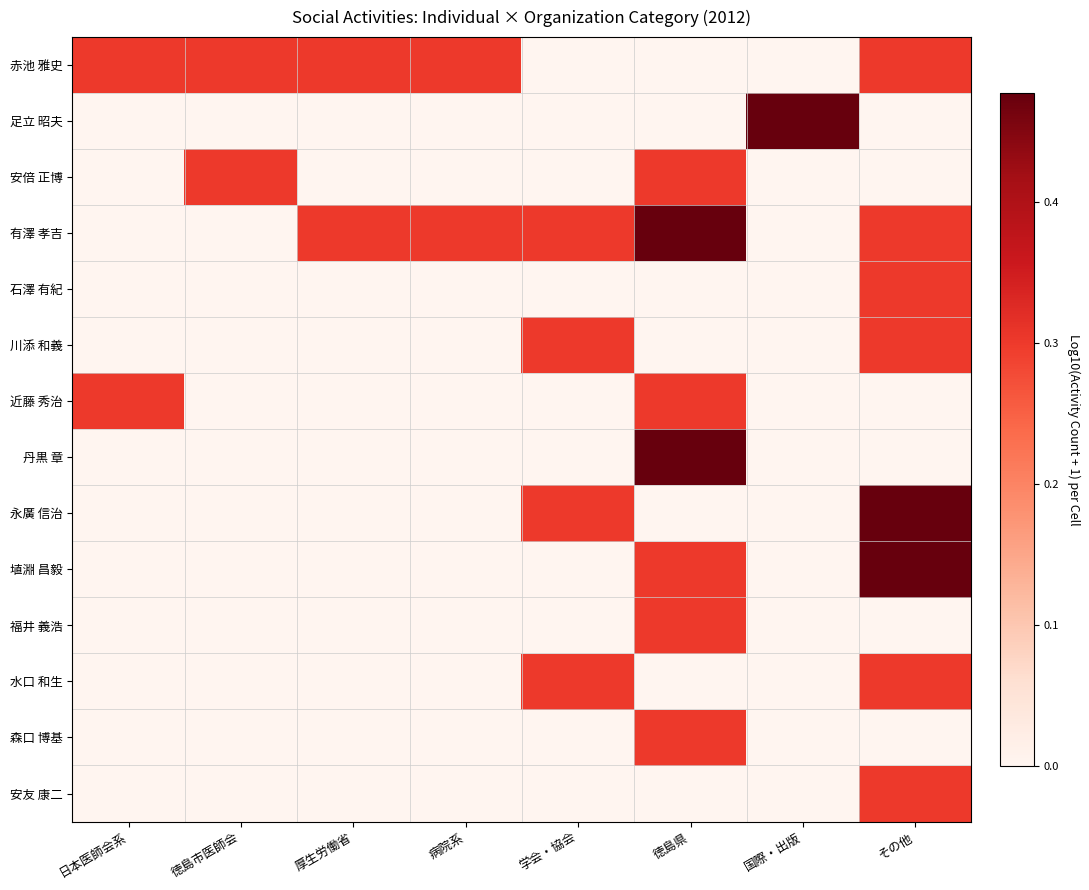

Reading left to right, extract all data points from this chart.

赤池 雅史: 日本医師会系=0.3	徳島市医師会=0.3	厚生労働省=0.3	病院系=0.3	学会・協会=0.0	徳島県=0.0	国際・出版=0.0	その他=0.3
足立 昭夫: 日本医師会系=0.0	徳島市医師会=0.0	厚生労働省=0.0	病院系=0.0	学会・協会=0.0	徳島県=0.0	国際・出版=0.5	その他=0.0
安倍 正博: 日本医師会系=0.0	徳島市医師会=0.3	厚生労働省=0.0	病院系=0.0	学会・協会=0.0	徳島県=0.3	国際・出版=0.0	その他=0.0
有澤 孝吉: 日本医師会系=0.0	徳島市医師会=0.0	厚生労働省=0.3	病院系=0.3	学会・協会=0.3	徳島県=0.5	国際・出版=0.0	その他=0.3
石澤 有紀: 日本医師会系=0.0	徳島市医師会=0.0	厚生労働省=0.0	病院系=0.0	学会・協会=0.0	徳島県=0.0	国際・出版=0.0	その他=0.3
川添 和義: 日本医師会系=0.0	徳島市医師会=0.0	厚生労働省=0.0	病院系=0.0	学会・協会=0.3	徳島県=0.0	国際・出版=0.0	その他=0.3
近藤 秀治: 日本医師会系=0.3	徳島市医師会=0.0	厚生労働省=0.0	病院系=0.0	学会・協会=0.0	徳島県=0.3	国際・出版=0.0	その他=0.0
丹黒 章: 日本医師会系=0.0	徳島市医師会=0.0	厚生労働省=0.0	病院系=0.0	学会・協会=0.0	徳島県=0.5	国際・出版=0.0	その他=0.0
永廣 信治: 日本医師会系=0.0	徳島市医師会=0.0	厚生労働省=0.0	病院系=0.0	学会・協会=0.3	徳島県=0.0	国際・出版=0.0	その他=0.5
埴淵 昌毅: 日本医師会系=0.0	徳島市医師会=0.0	厚生労働省=0.0	病院系=0.0	学会・協会=0.0	徳島県=0.3	国際・出版=0.0	その他=0.5
福井 義浩: 日本医師会系=0.0	徳島市医師会=0.0	厚生労働省=0.0	病院系=0.0	学会・協会=0.0	徳島県=0.3	国際・出版=0.0	その他=0.0
水口 和生: 日本医師会系=0.0	徳島市医師会=0.0	厚生労働省=0.0	病院系=0.0	学会・協会=0.3	徳島県=0.0	国際・出版=0.0	その他=0.3
森口 博基: 日本医師会系=0.0	徳島市医師会=0.0	厚生労働省=0.0	病院系=0.0	学会・協会=0.0	徳島県=0.3	国際・出版=0.0	その他=0.0
安友 康二: 日本医師会系=0.0	徳島市医師会=0.0	厚生労働省=0.0	病院系=0.0	学会・協会=0.0	徳島県=0.0	国際・出版=0.0	その他=0.3